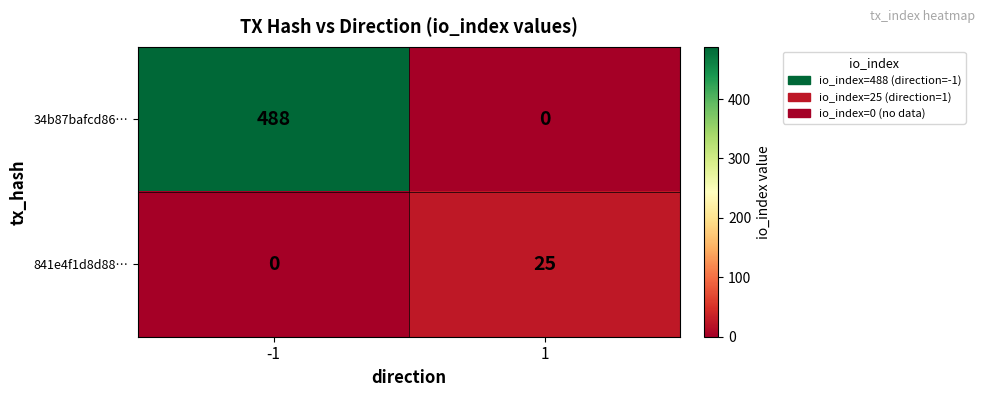

What is the sum of the 841e4f1d8d88… values at -1 and 1?

25